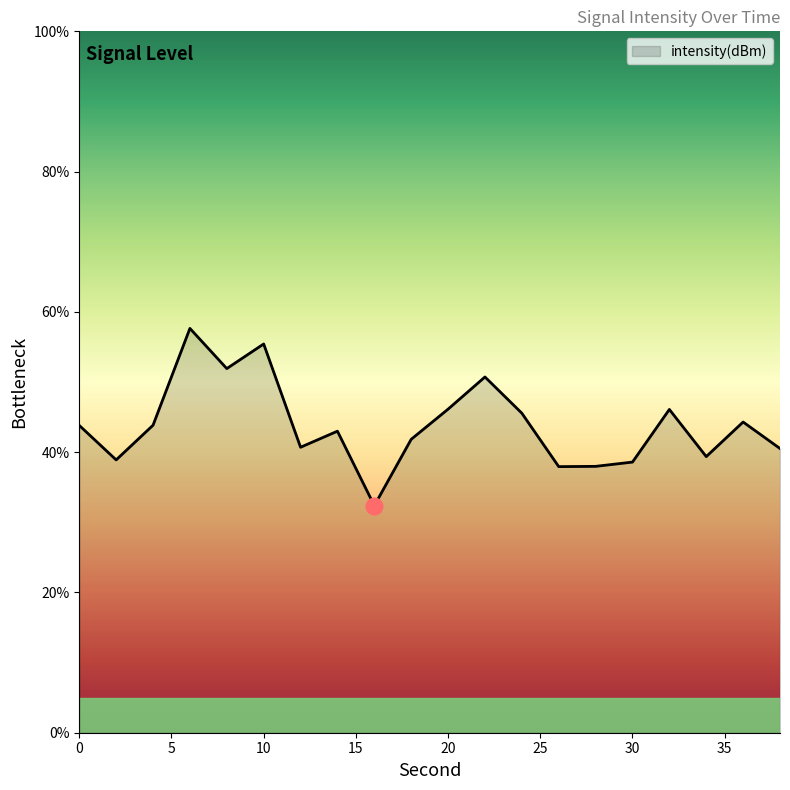

What is the smallest value displayed?

32.4